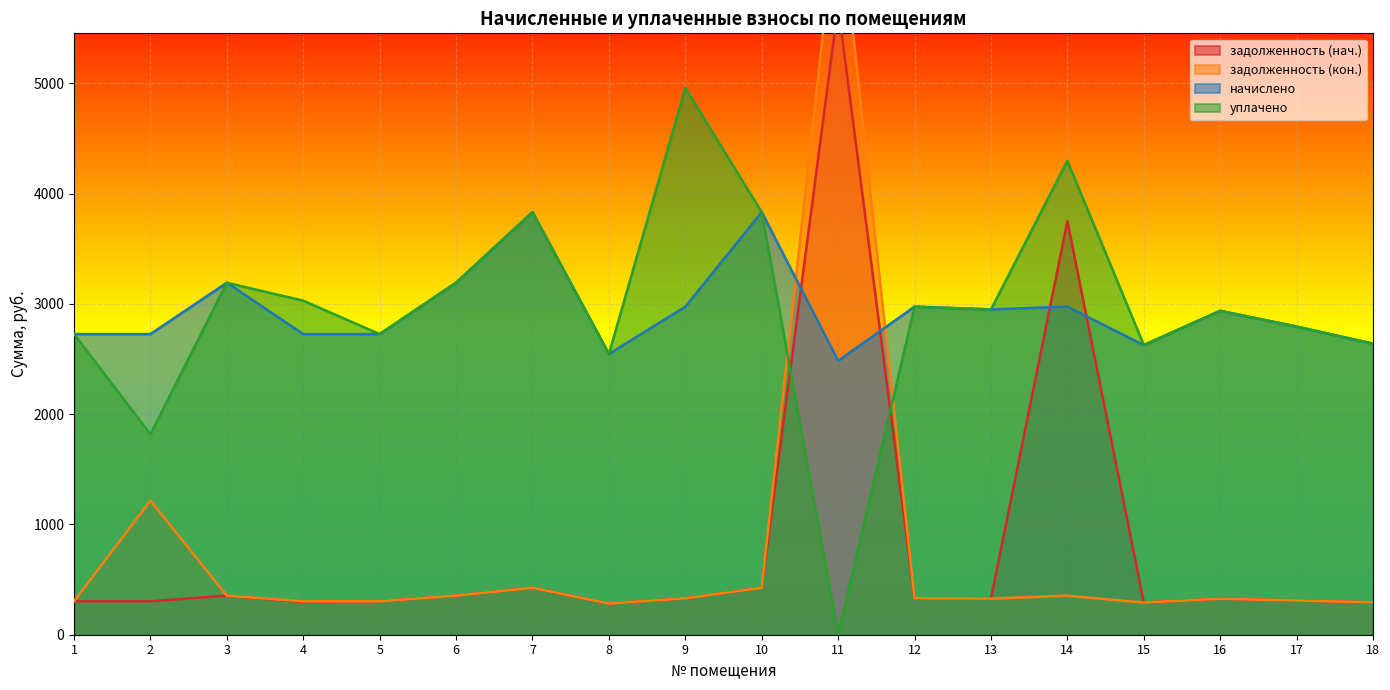

True or false: задолженность (кон.) has more than 0 points higher than both neighbors.

True